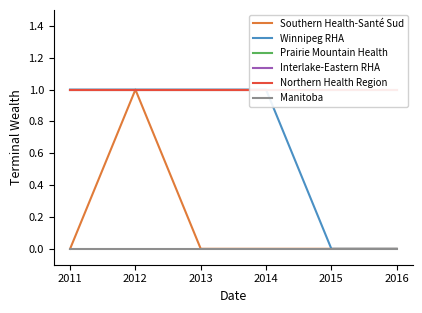

At 2016, list the series in order from smallest to largest.

Southern Health-Santé Sud, Winnipeg RHA, Manitoba, Prairie Mountain Health, Interlake-Eastern RHA, Northern Health Region